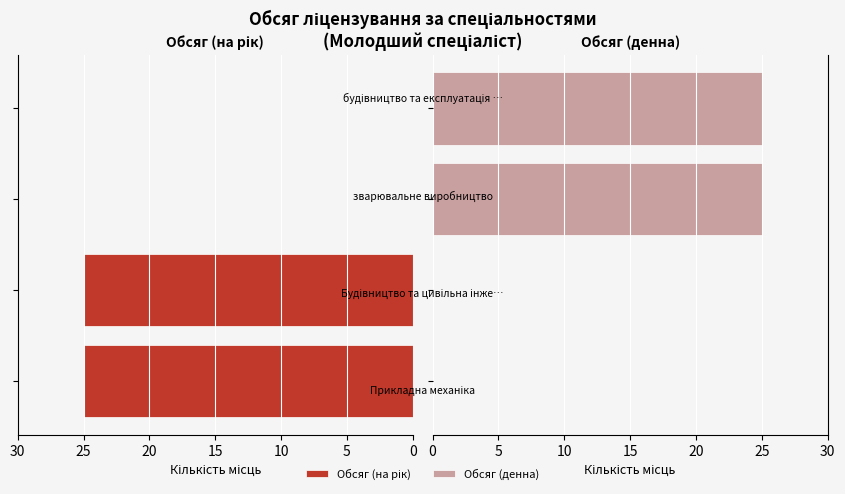

What is the difference between the maximum and minimum values in the Обсяг (на рік) series?

25